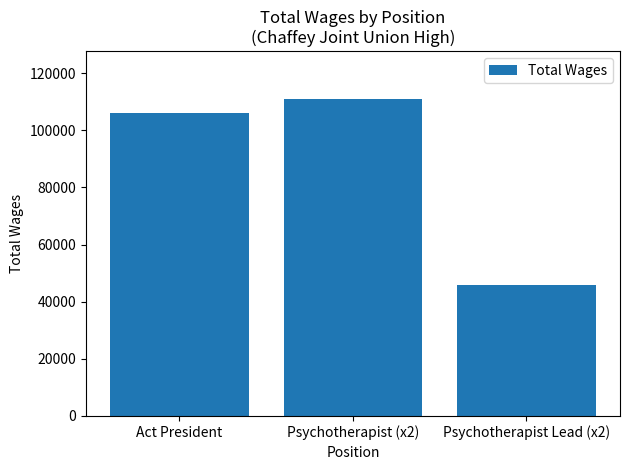

Are the bars horizontal?

No